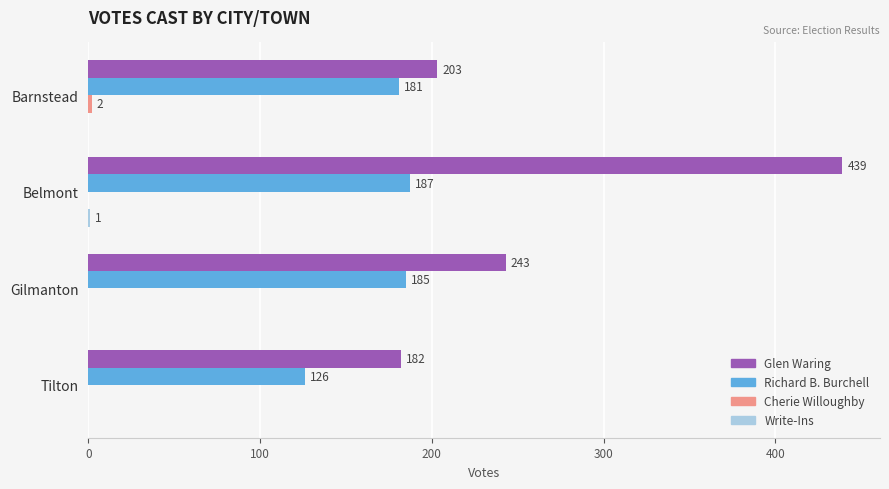

The Richard B. Burchell series shows 268 at Belmont. True or false?

False